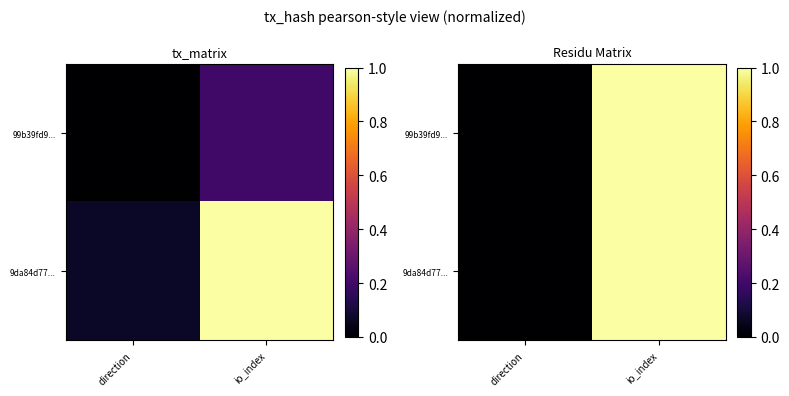

At io_index, list the series in order from smallest to largest.

99b39fd9..., 9da84d77...